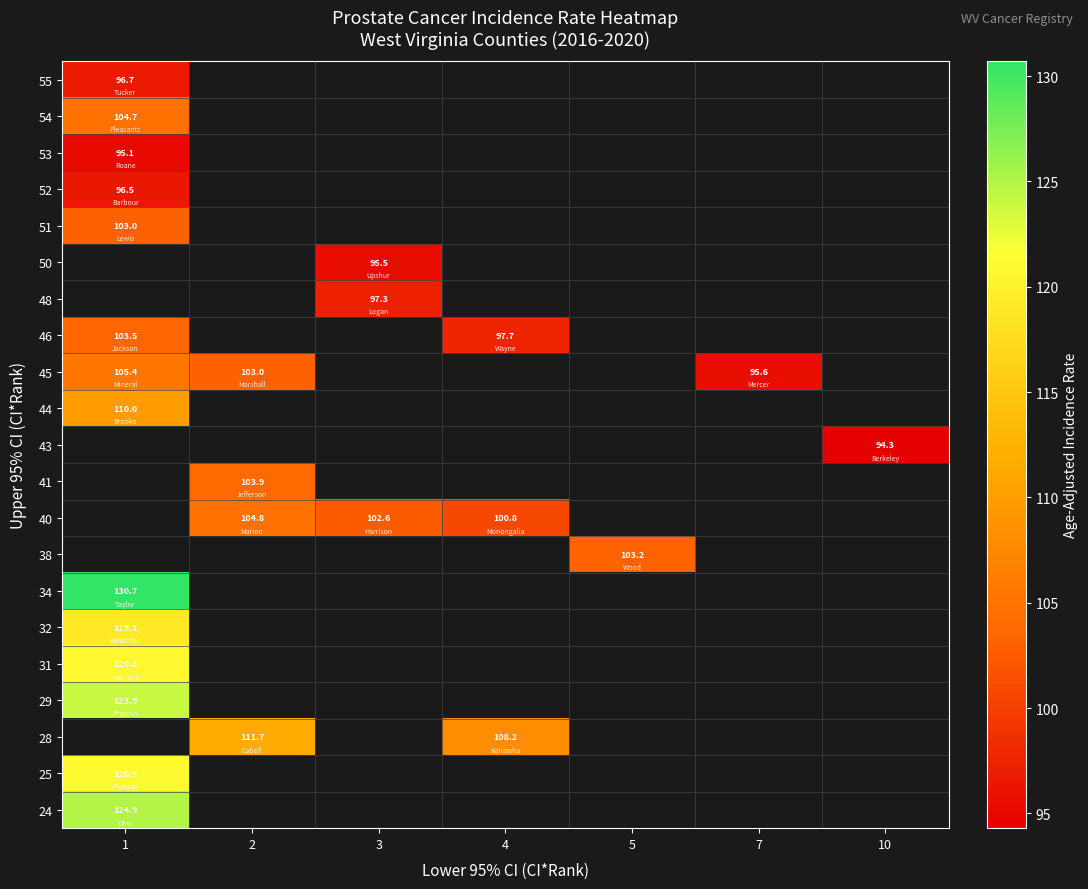

The value of 40 at 2 is 104.8. True or false?

True